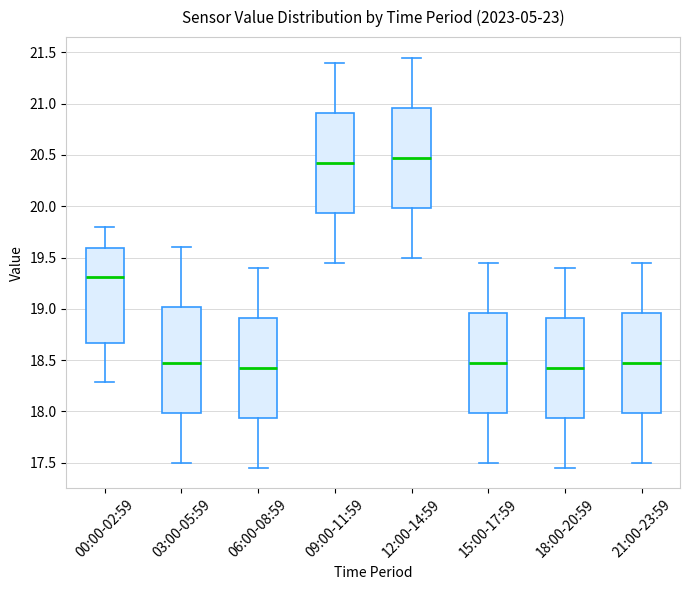

Which box's median line is the highest?

12:00-14:59